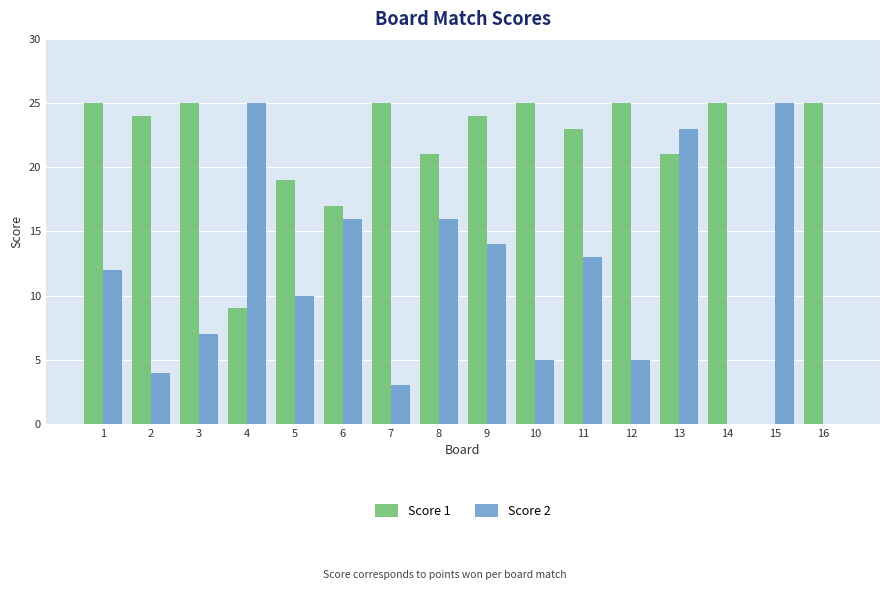

What is the maximum value for Score 2?

25